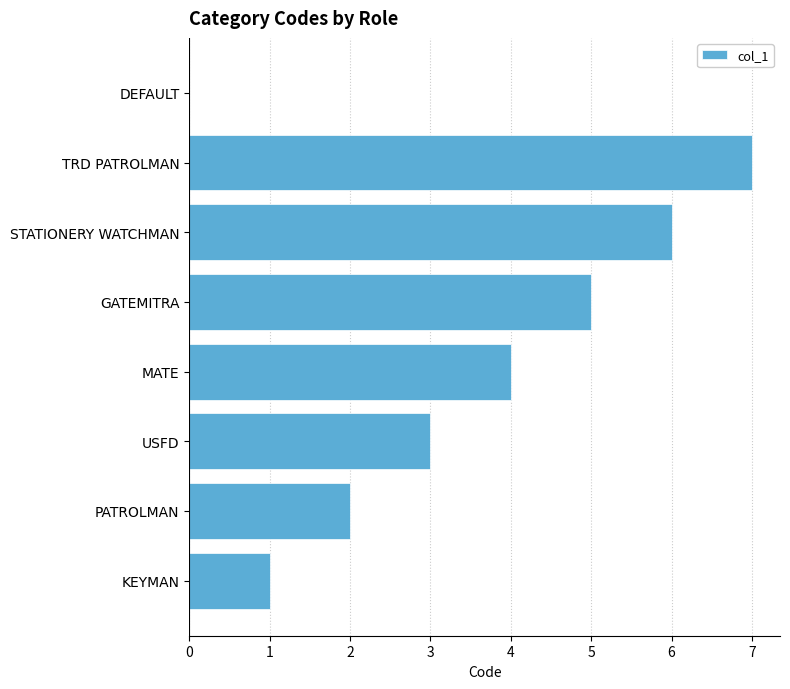

How many values are between 2 and 6?

5